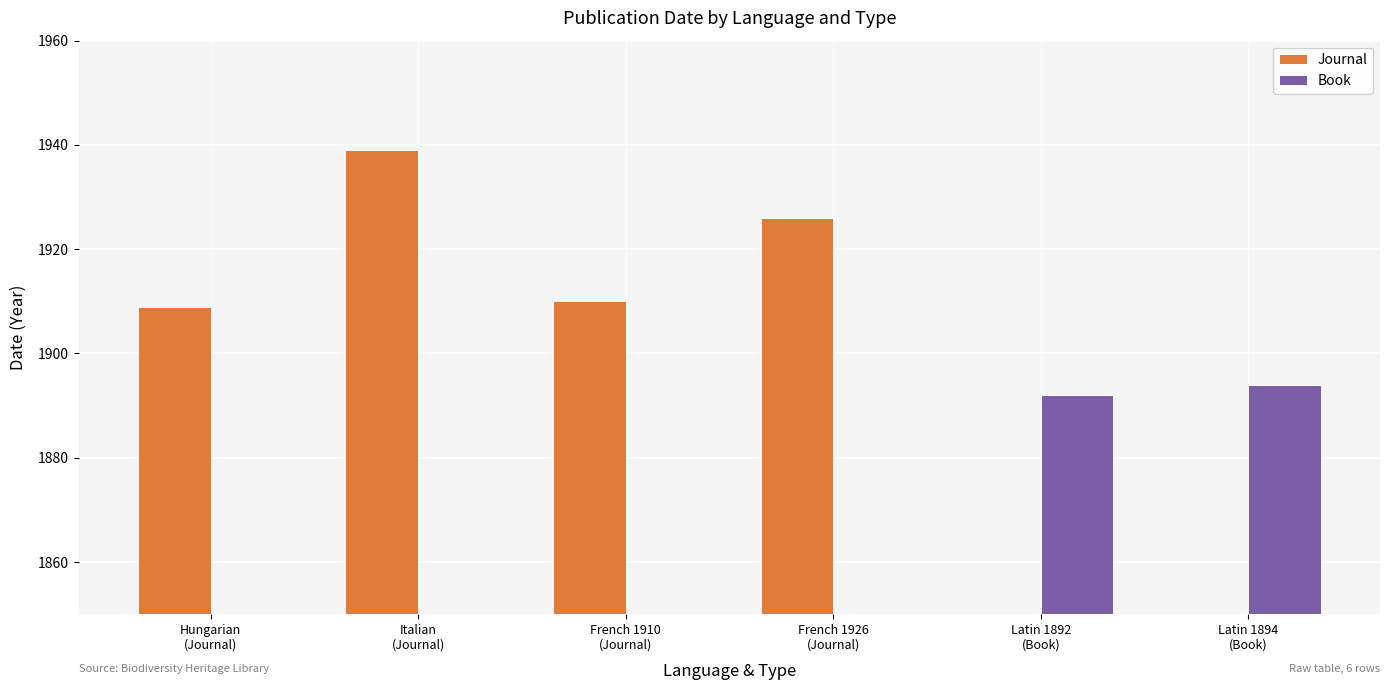

At which label is Book closest to 947?

Latin 1892
(Book)